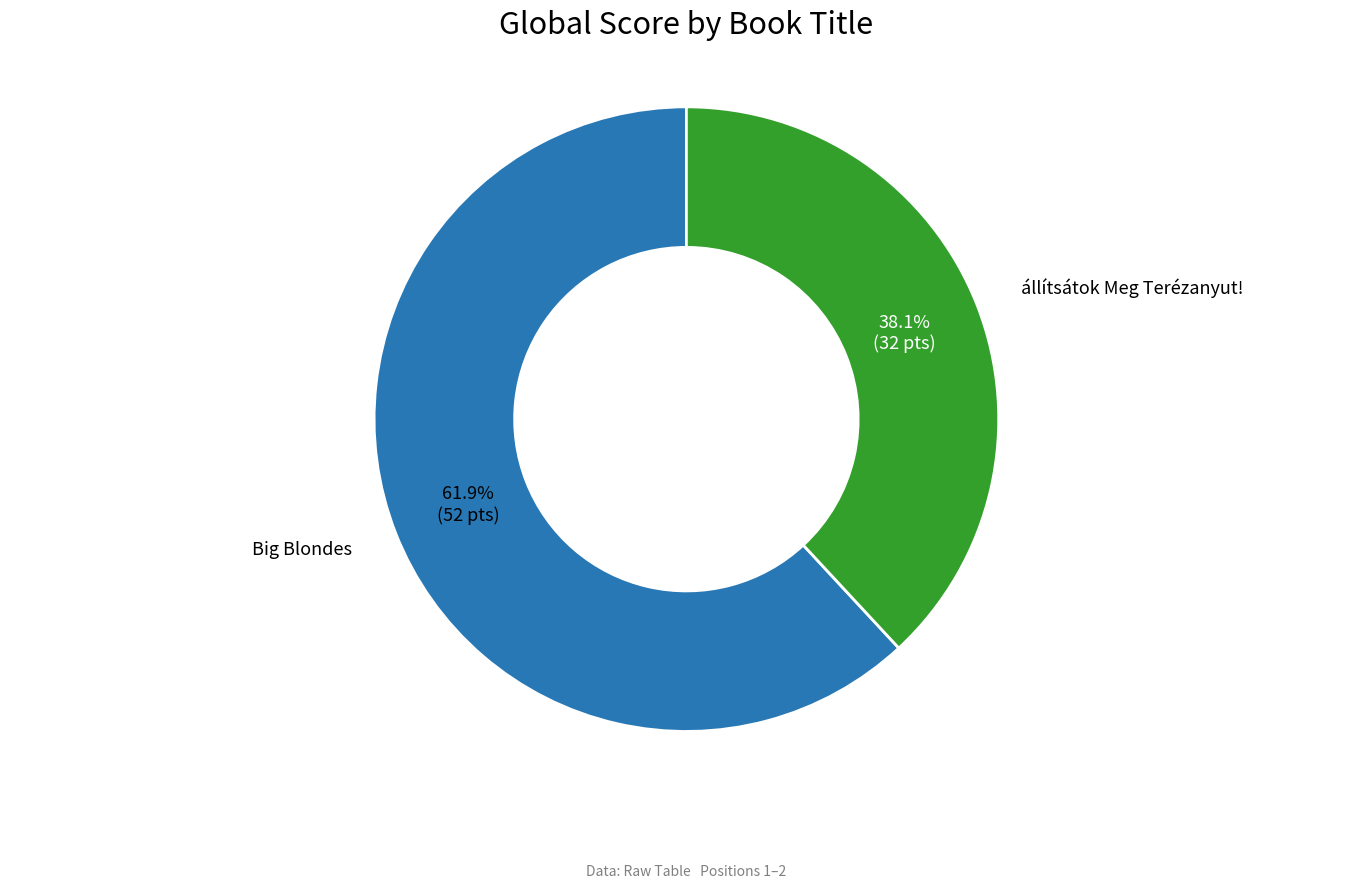

To the nearest percent, what is the difference between the largest and smallest slice percentages?

24%